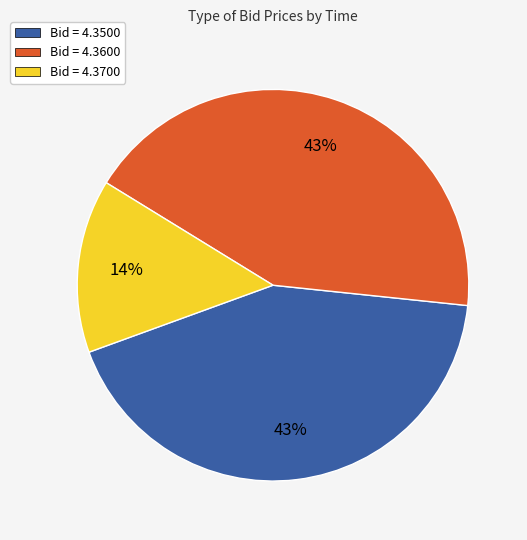

Is it true that Bid = 4.3500 is 55% of the pie?

False